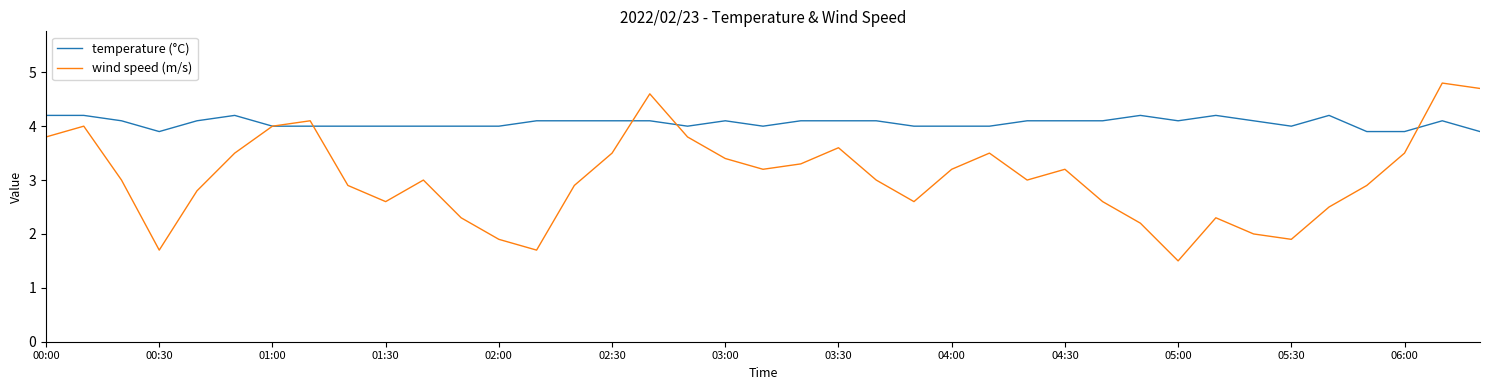

Which series has the largest total across all categories?

temperature (°C)